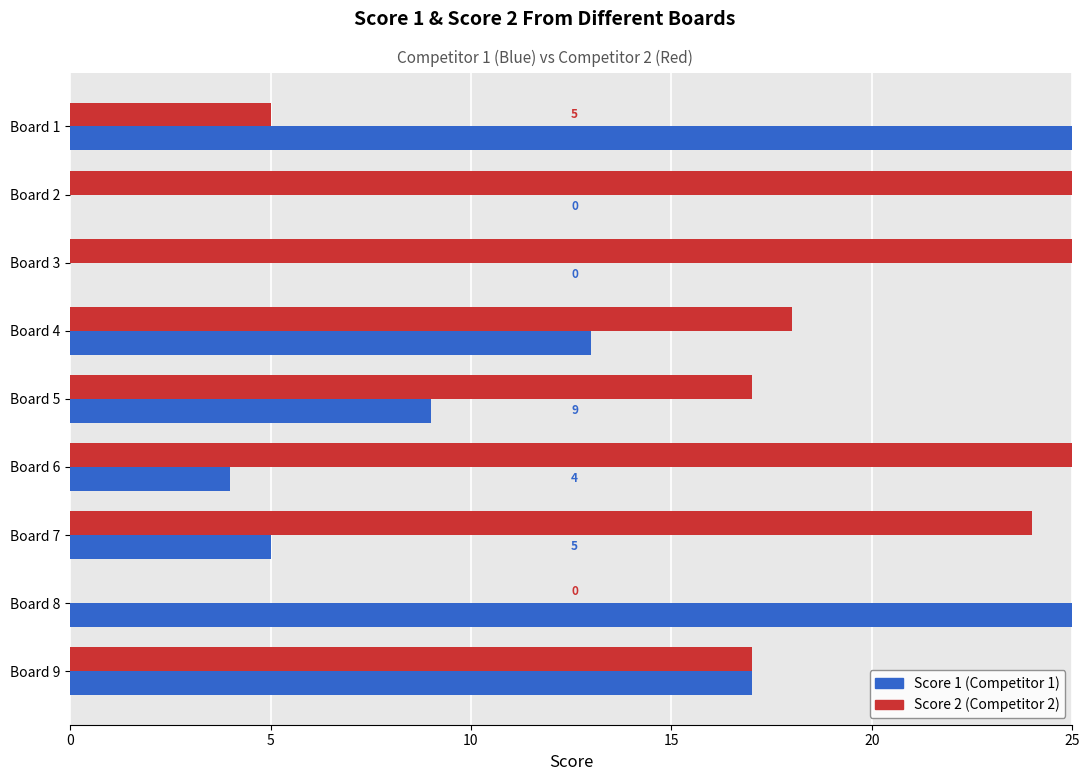

What is the maximum value shown in the chart?

25